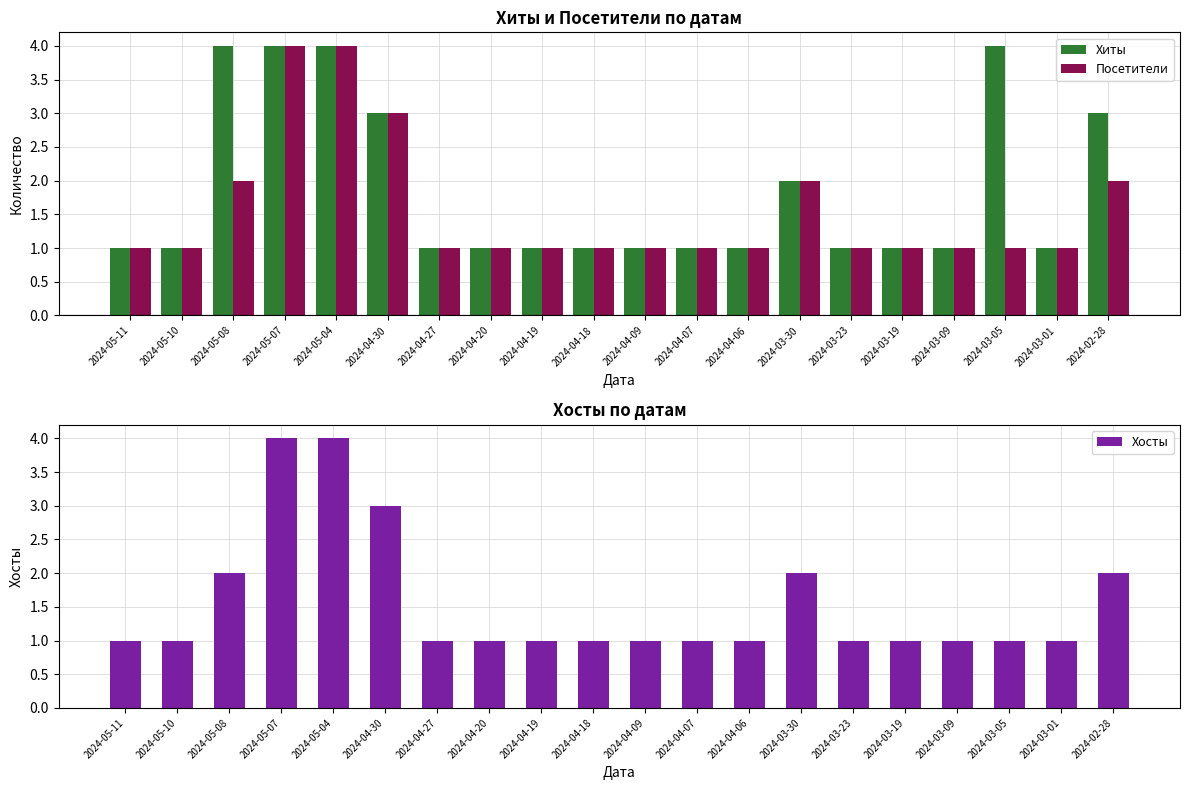

Rank the series at 2024-05-11 from highest to lowest value.

Хиты, Посетители, Хосты